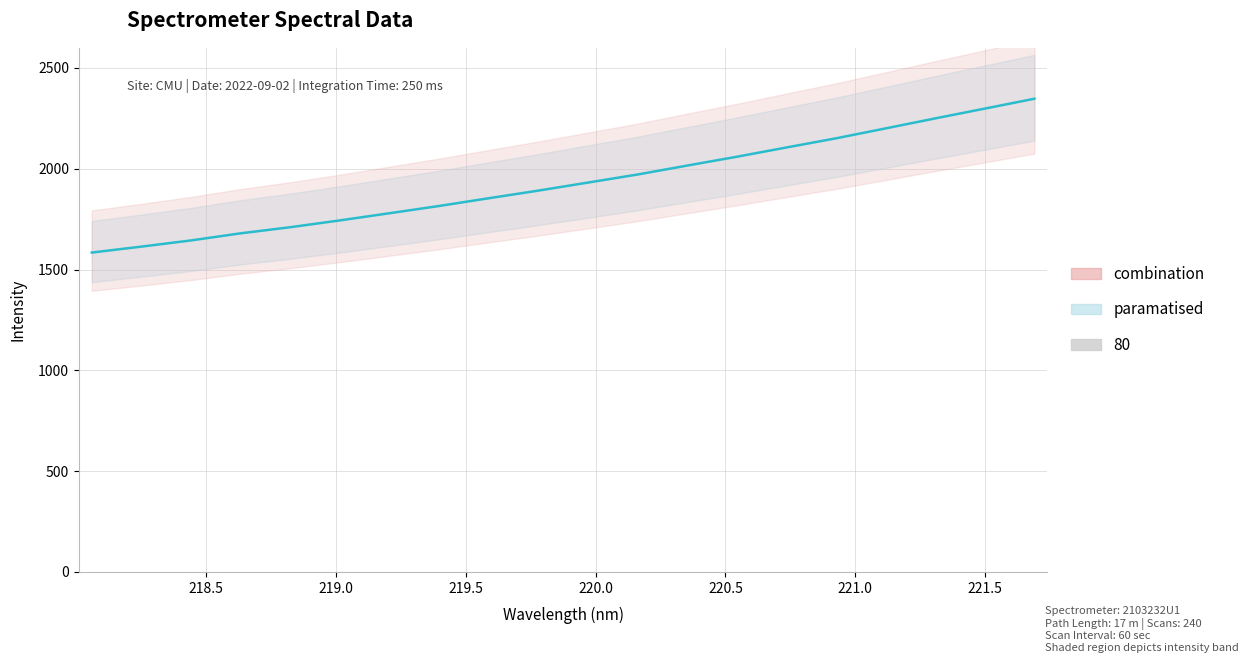

Is this an area chart (filled region under the line)?

No